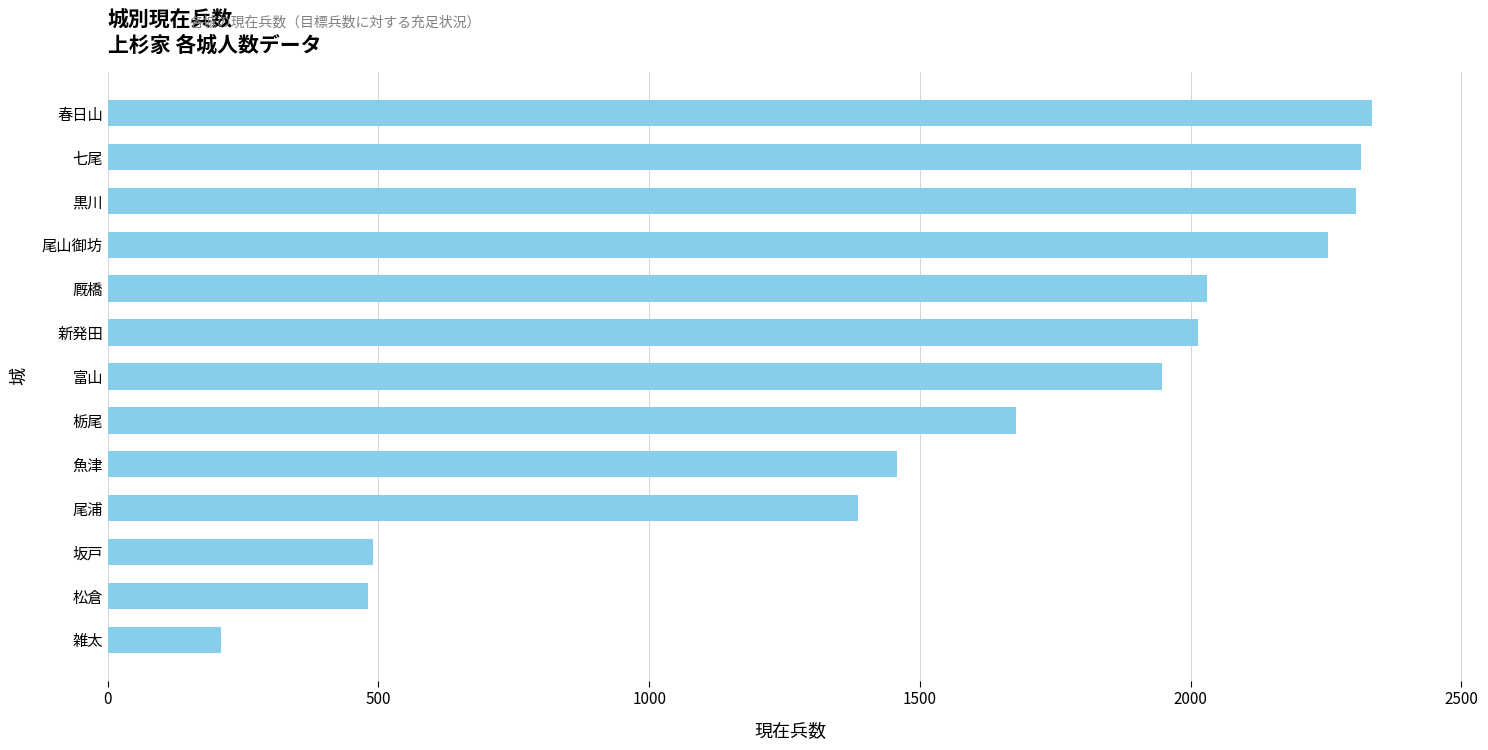

Does the chart contain stacked bars?

No